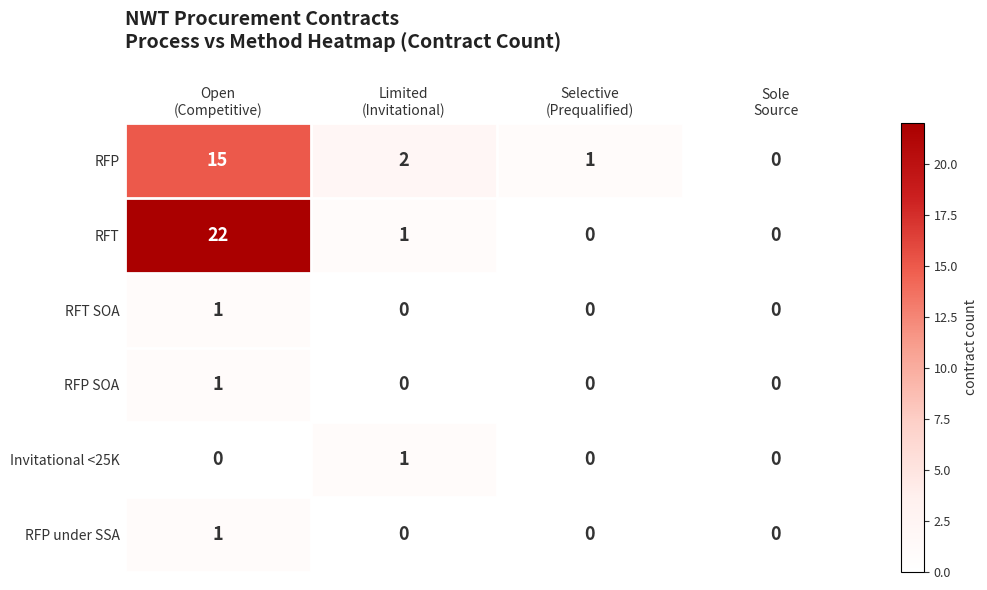

What is the maximum value shown in the chart?

22